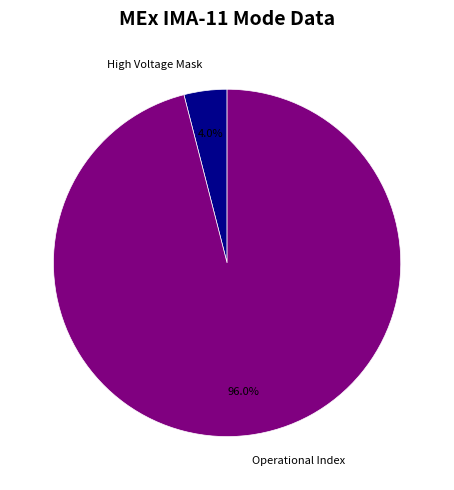

Combined, what portion of the pie is Operational Index and High Voltage Mask?

100.0%